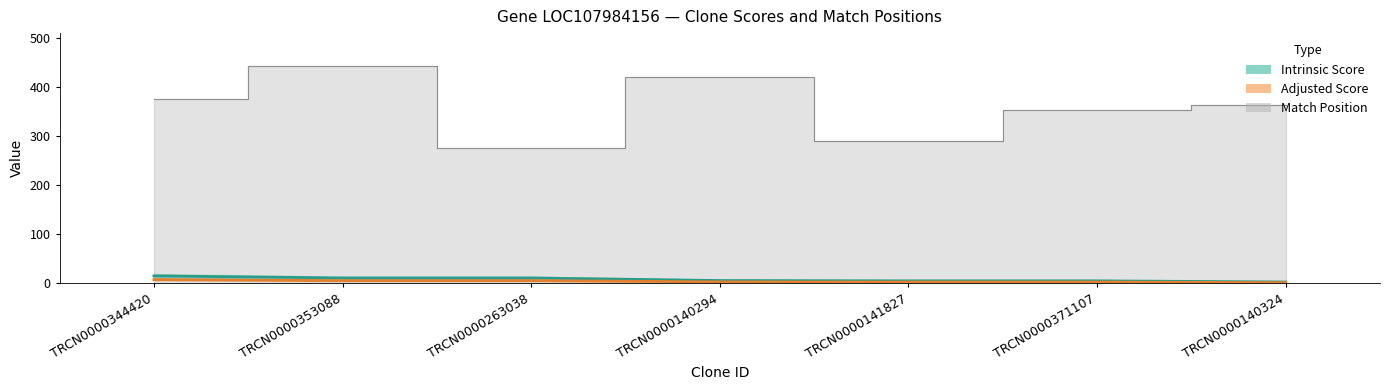

What position from the right is TRCN0000140324?

1